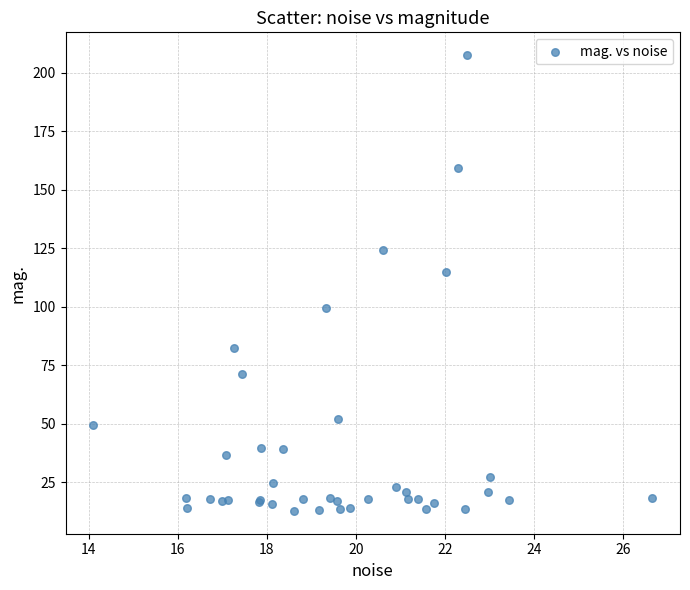

What Y value in the scatter plot is closest to 110?

114.8